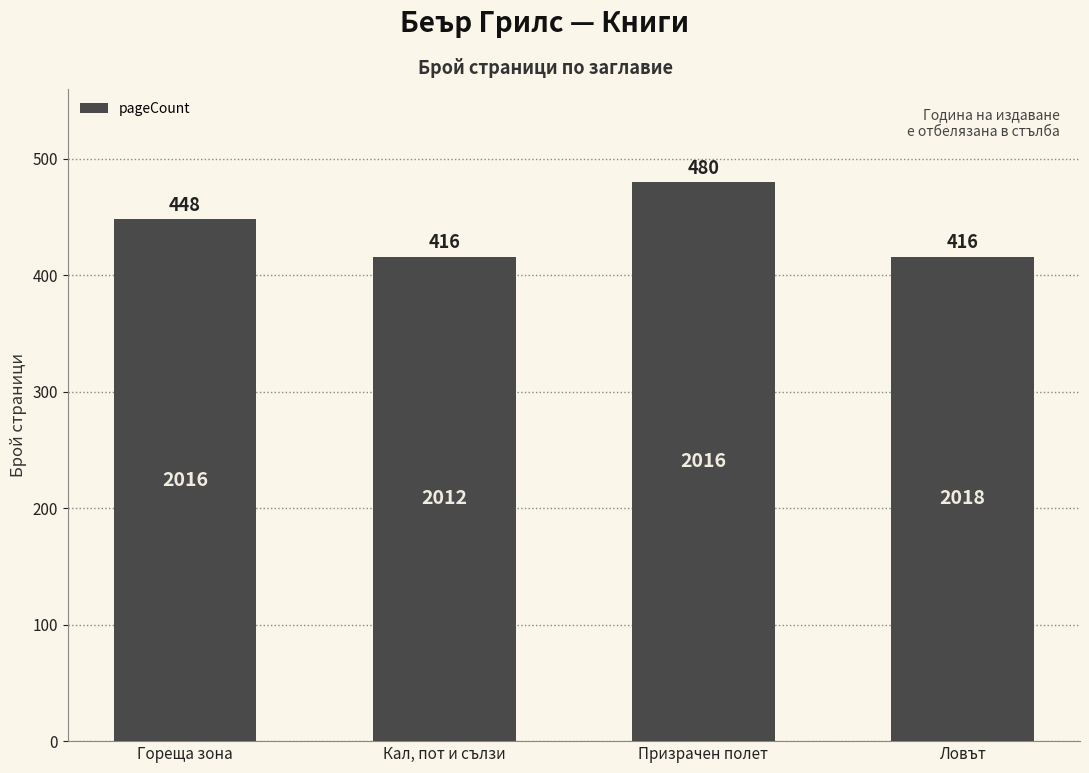

What is the change in value from Гореща зона to Кал, пот и сълзи?

-32